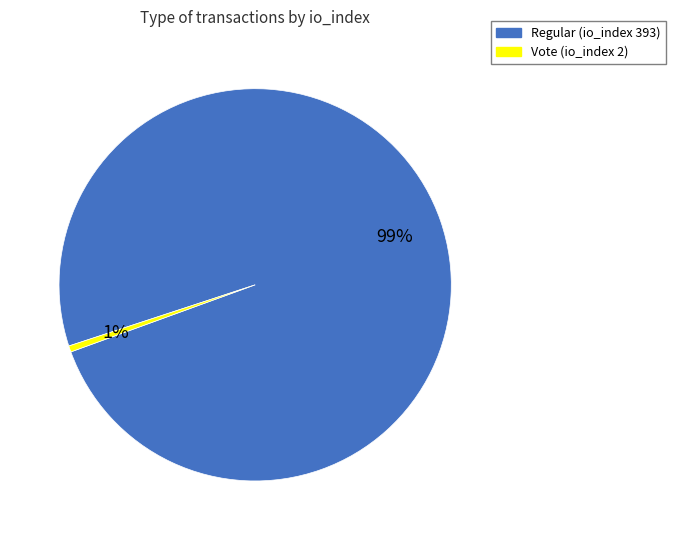

Does any single category account for the majority?

Yes